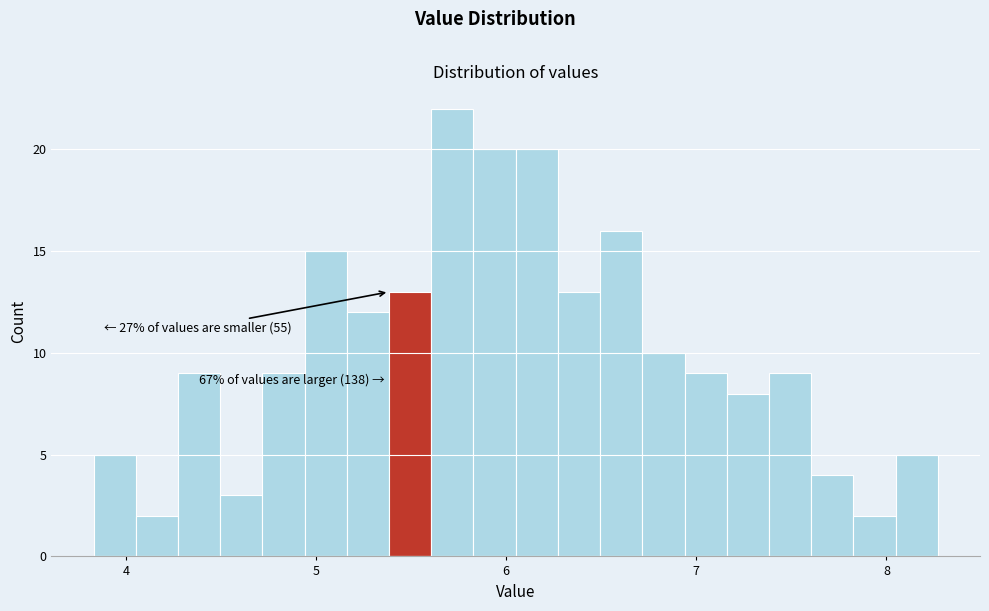

Around what value on the x-axis is the tallest bar? Give the approximate position of its centre, as read against the axis.

5.7